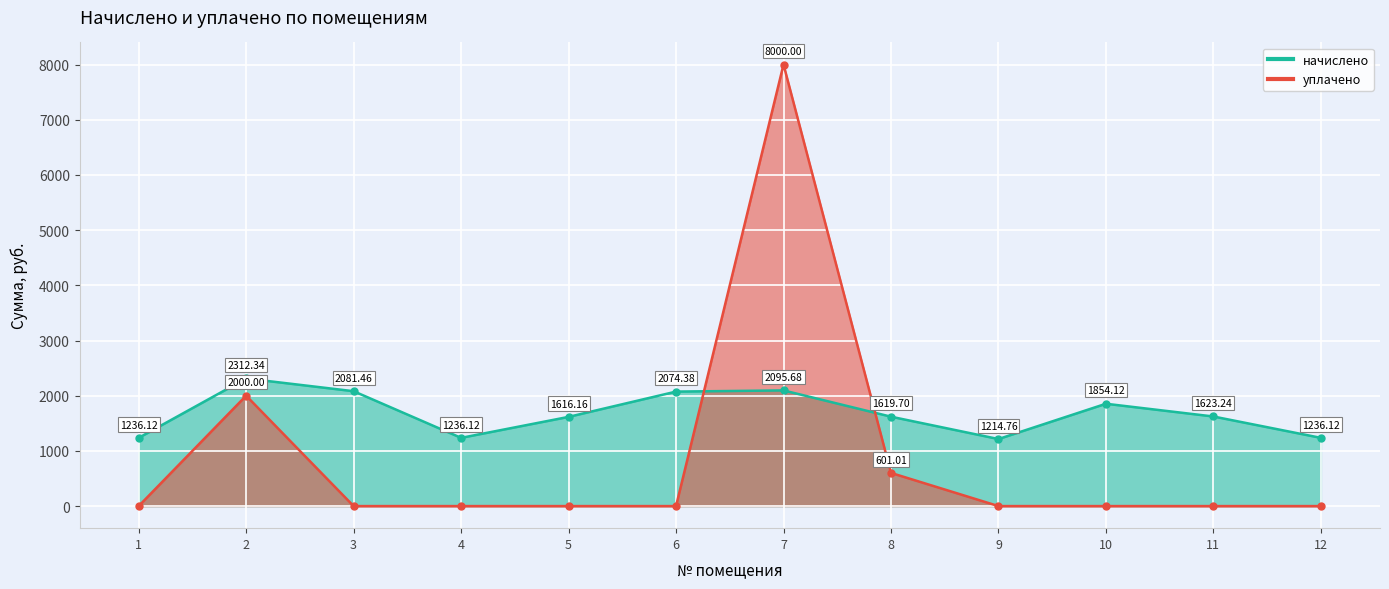

Which category has the highest value across all series?

7